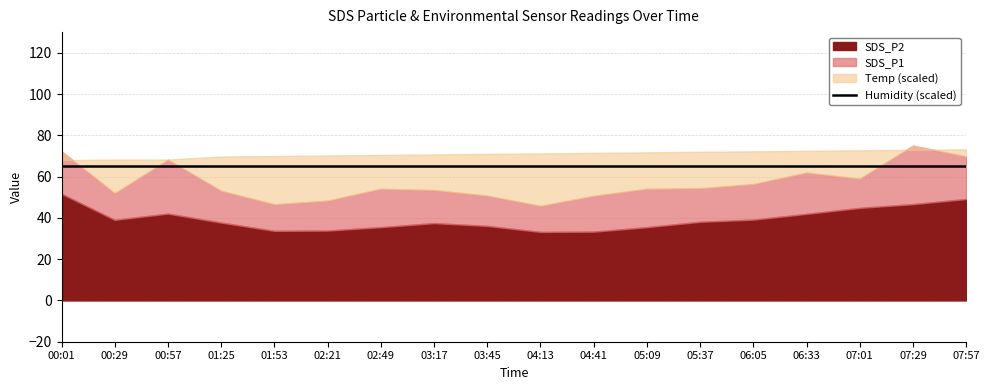

What is the label of the 16th point from the left?

07:01